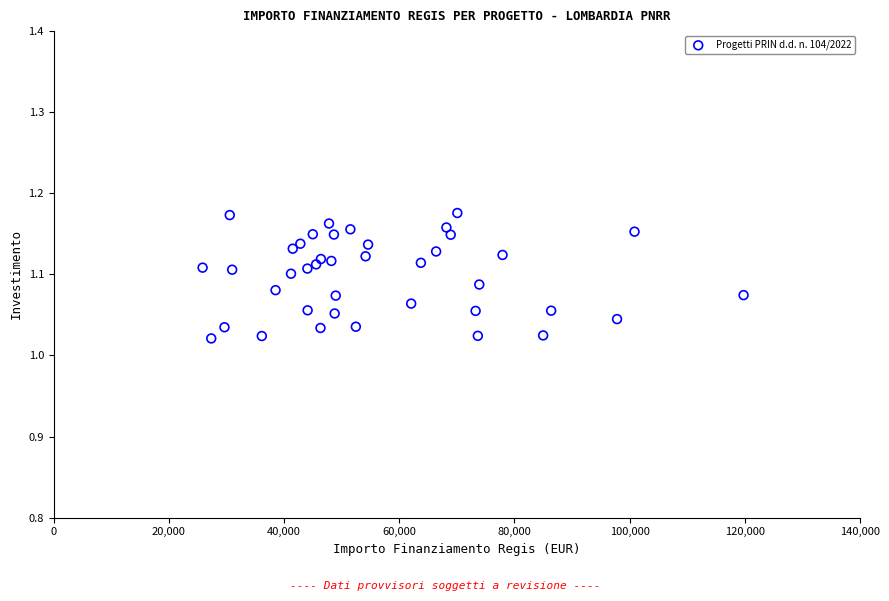

What is the range of X values (max minus min)?

93941.0